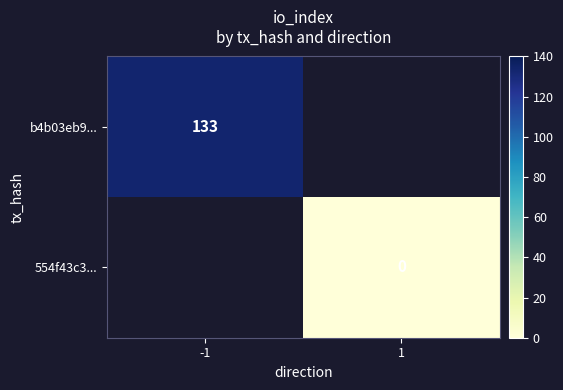

What is the lowest value of the b4b03eb9... series?

133.0